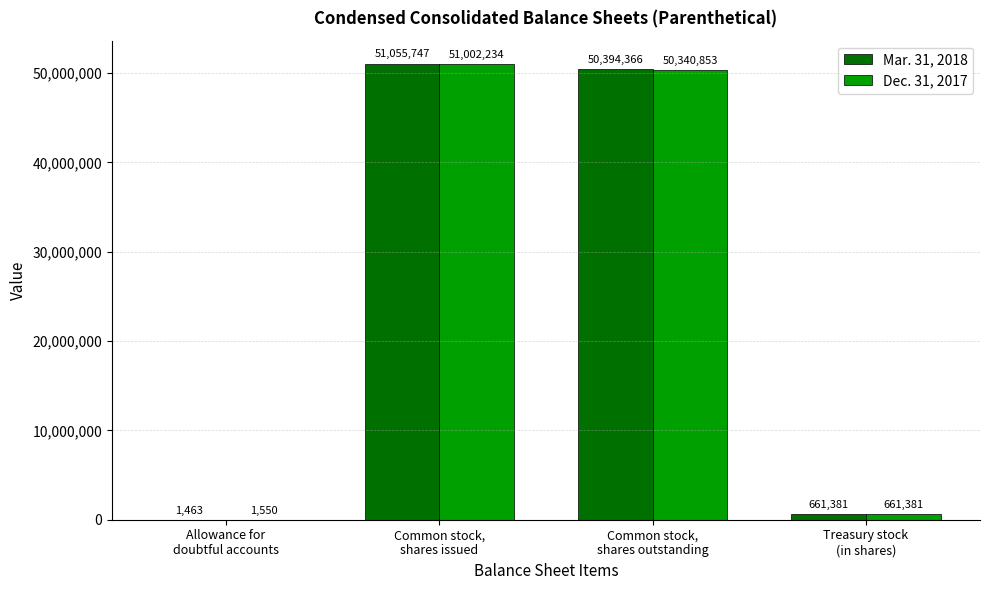

What is the sum of all Mar. 31, 2018 values?

102112957